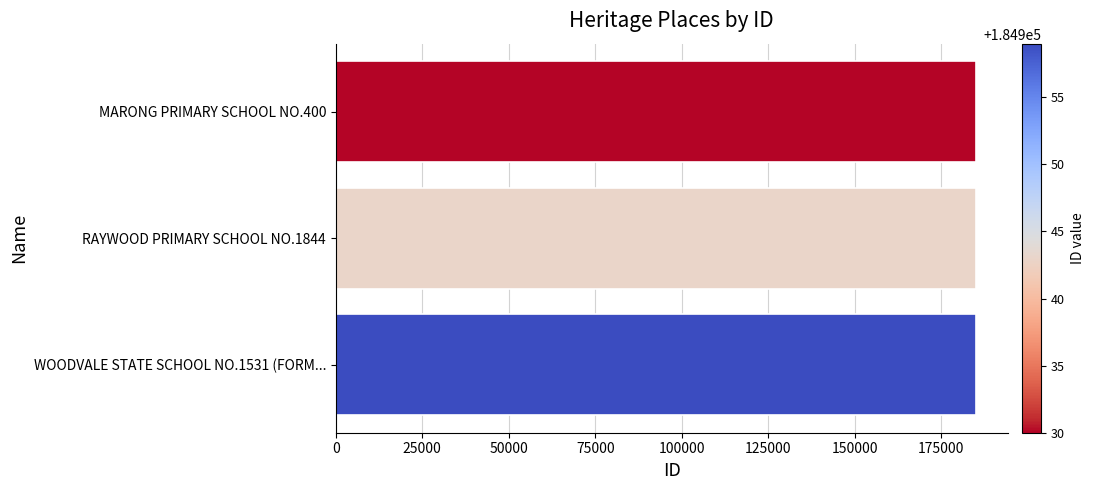

What is the ratio of the value at WOODVALE STATE SCHOOL NO.1531 (FORM... to the value at RAYWOOD PRIMARY SCHOOL NO.1844?

1.0